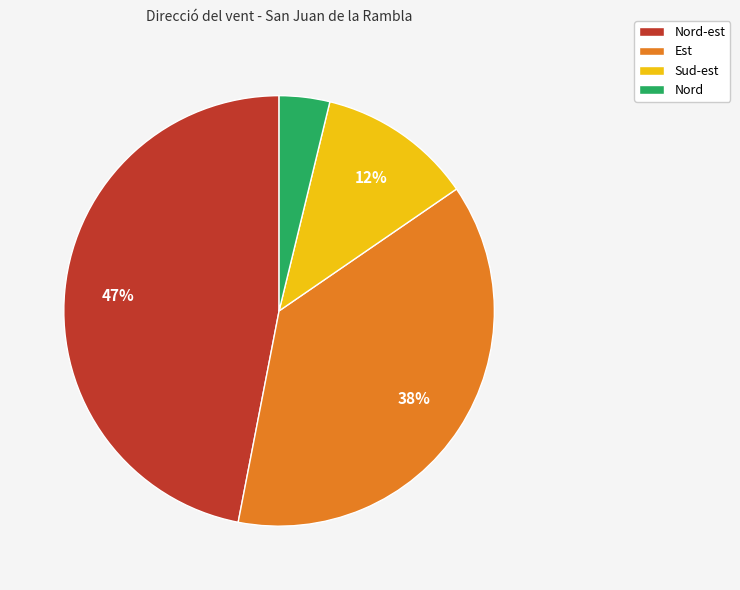

Between Nord-est and Est, which is larger?

Nord-est